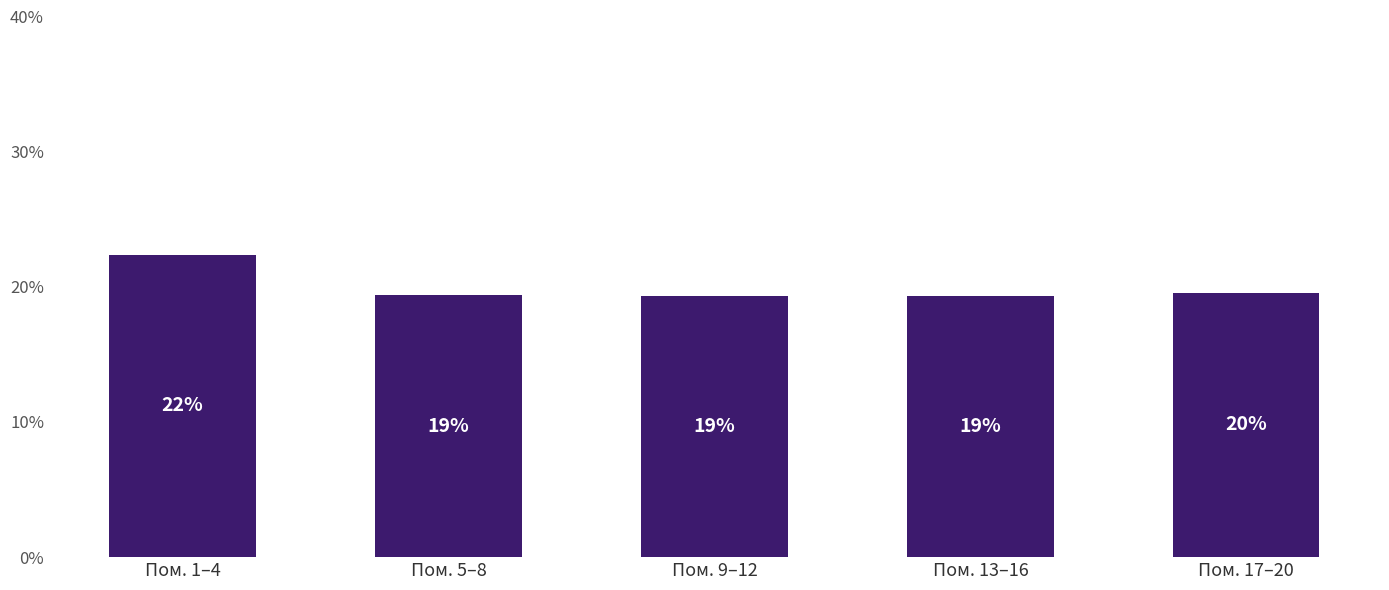

How many bars are there in total?

5